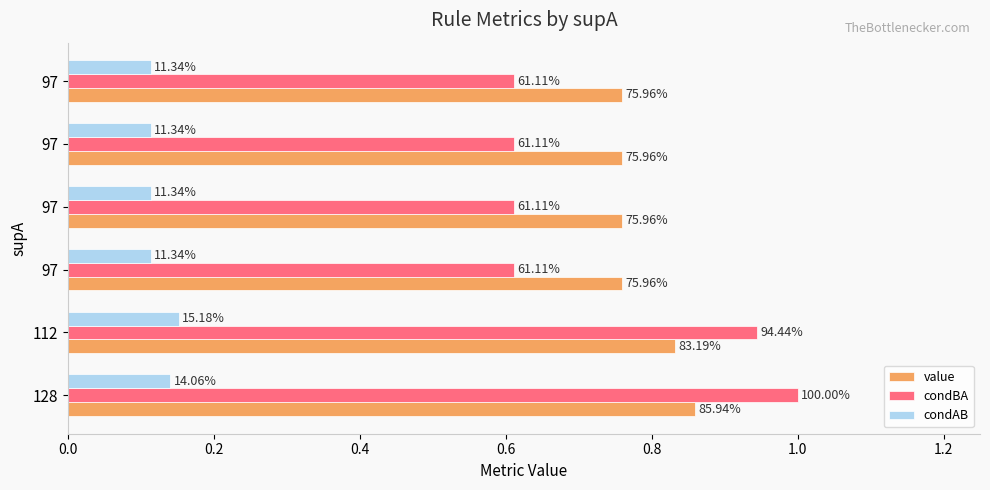

What is the smallest value displayed?

0.1